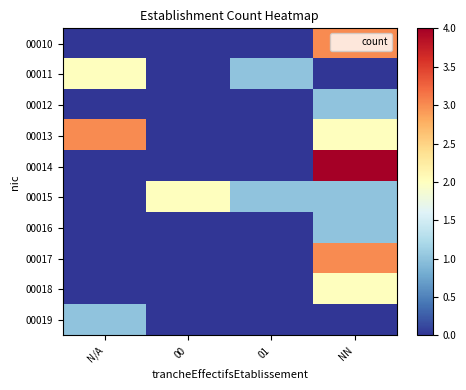

Rank the series at NN from highest to lowest value.

00014, 00010, 00017, 00013, 00018, 00012, 00015, 00016, 00011, 00019